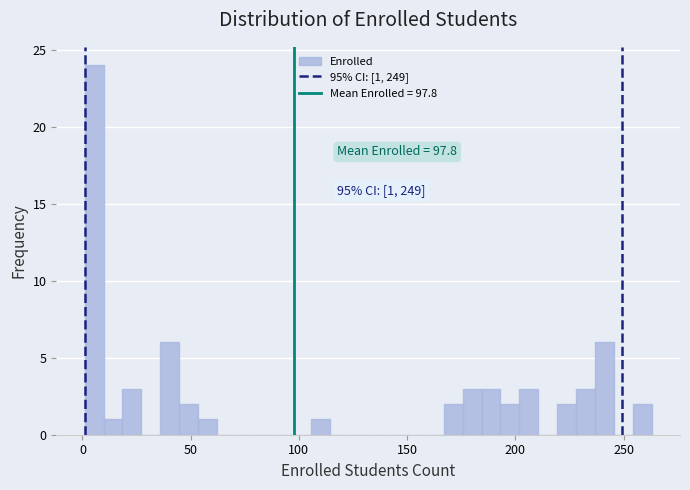

Read against the x-axis, roughly where is the centre of the tallest bar?

5